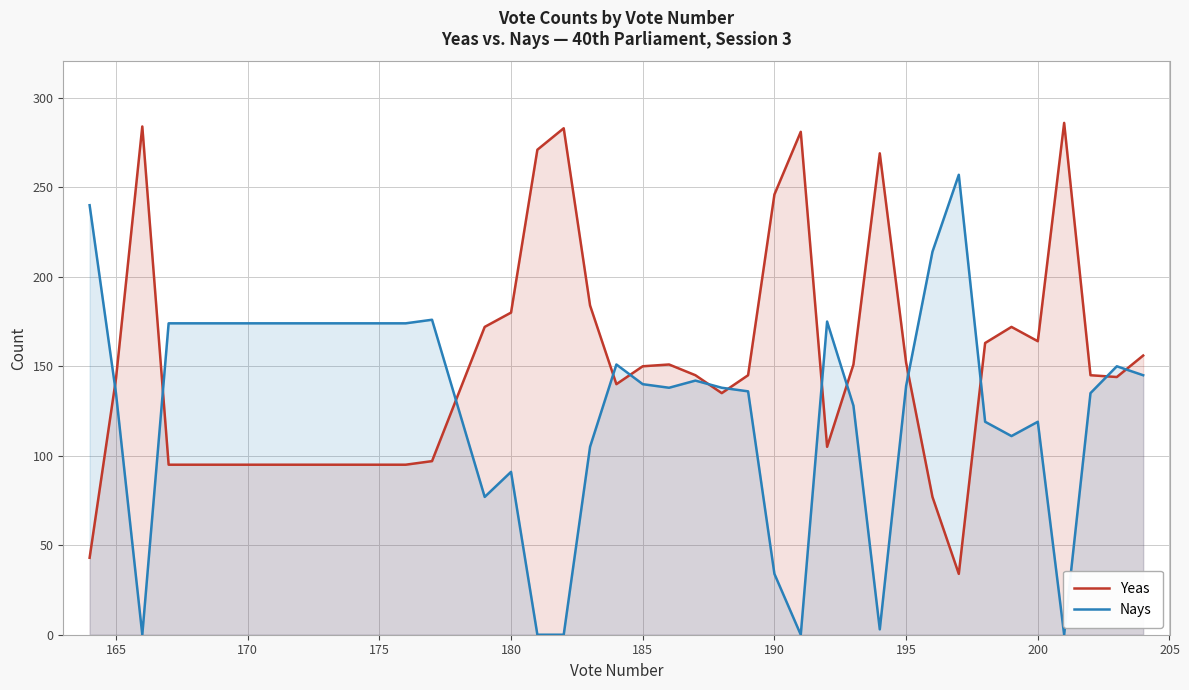

Reading right to left, what are all the values shown in this chart?

Yeas: 156	144	145	286	164	172	163	34	77	152	269	151	105	281	246	145	135	145	151	150	140	184	283	271	180	172	97	95	95	95	95	95	95	95	95	95	95	284	143	43
Nays: 145	150	135	0	119	111	119	257	214	139	3	128	175	0	34	136	138	142	138	140	151	105	0	0	91	77	176	174	174	174	174	174	174	174	174	174	174	0	135	240